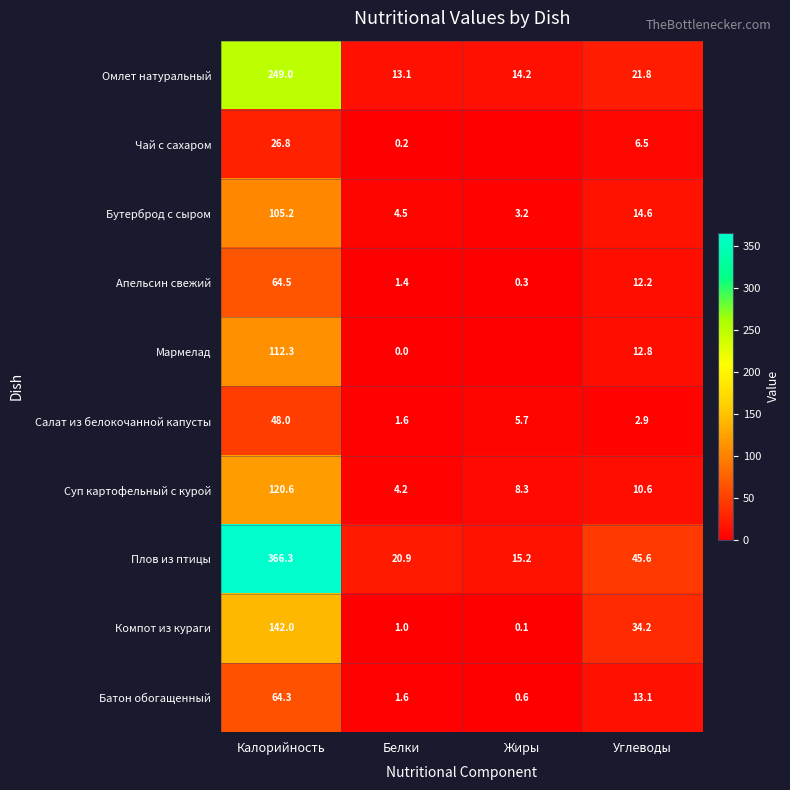

What is the difference between the maximum and second lowest values in the Суп картофельный с курой series?

112.3